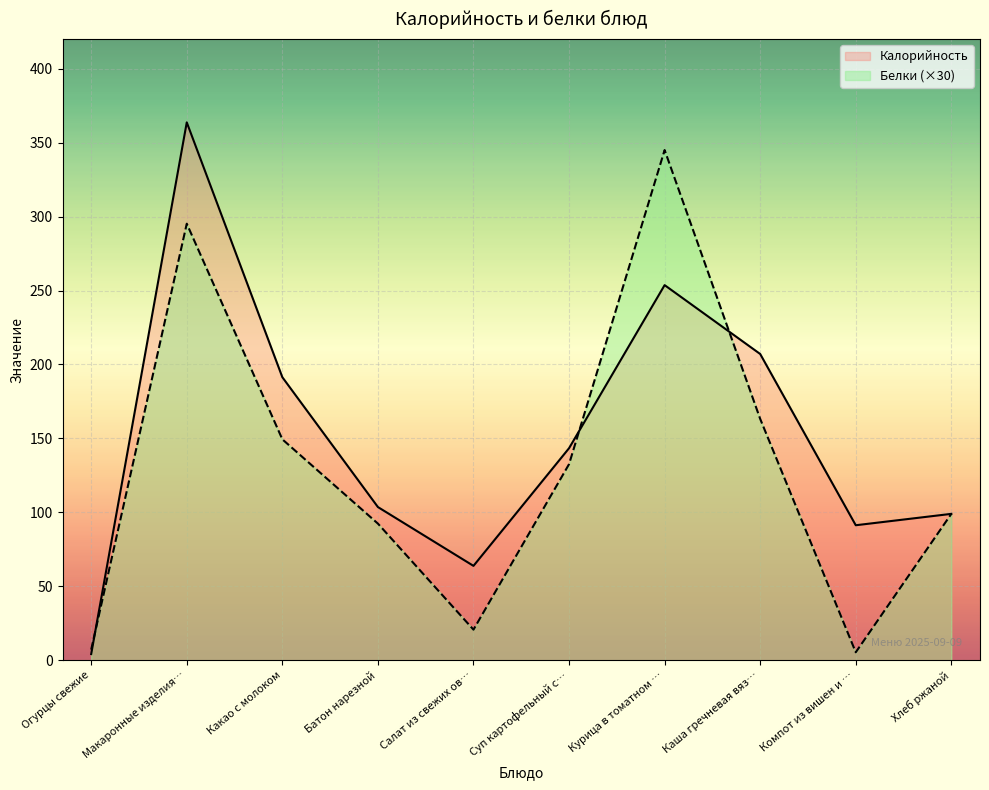

Which series ends up on top after the final intersection of Белки (×30) and Калорийность?

Калорийность